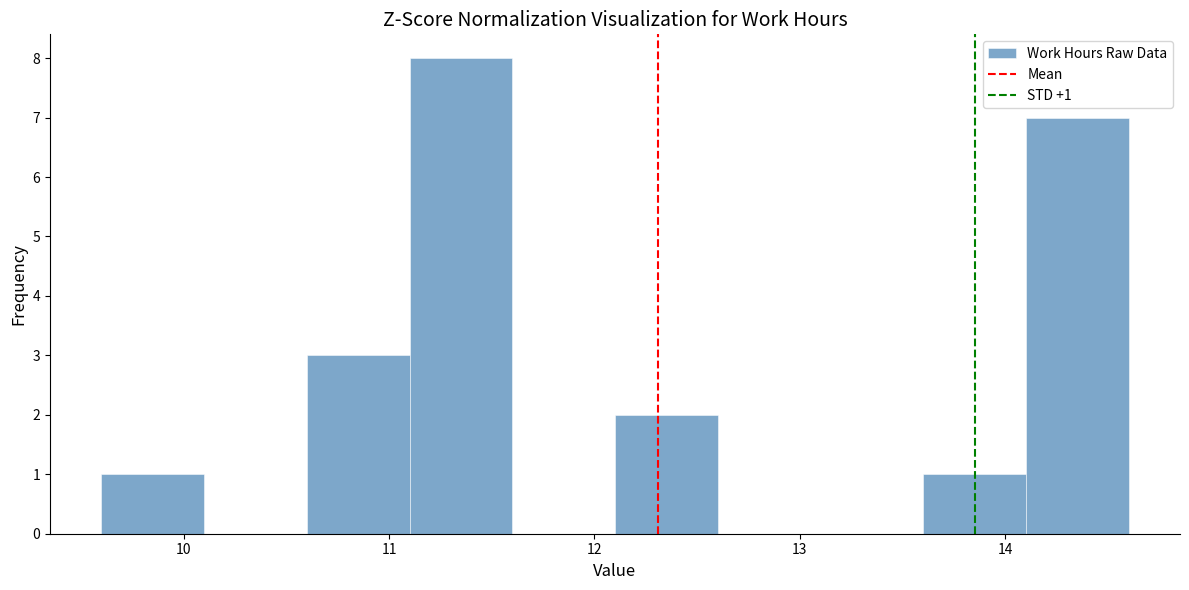

Over which range of the x-axis is the bar tallest?

11.1 to 11.6